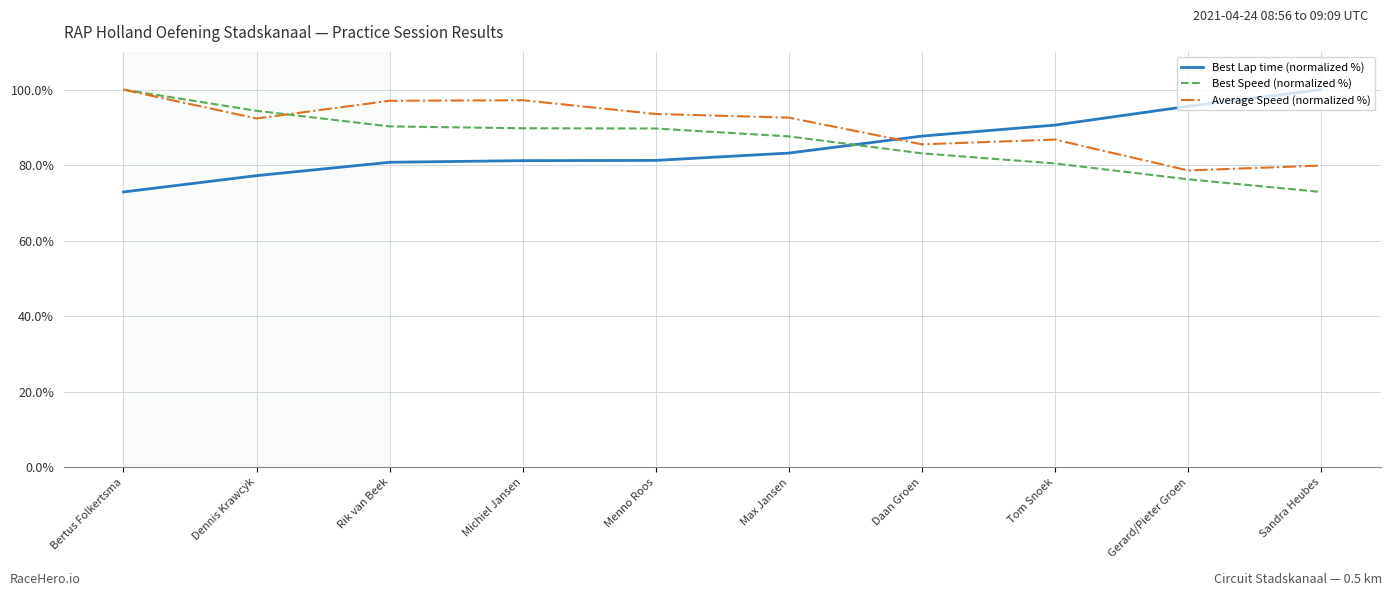

At which category is the sum across all series the highest?

Bertus Folkertsma